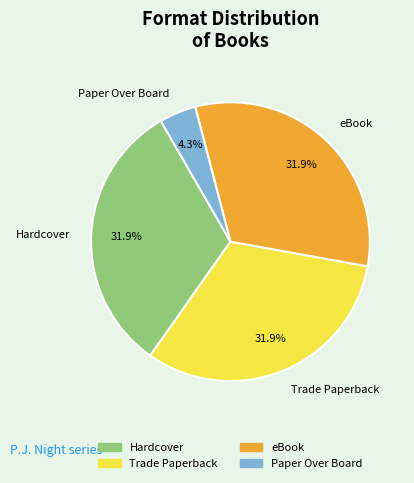

How many slices are in this pie chart?

4